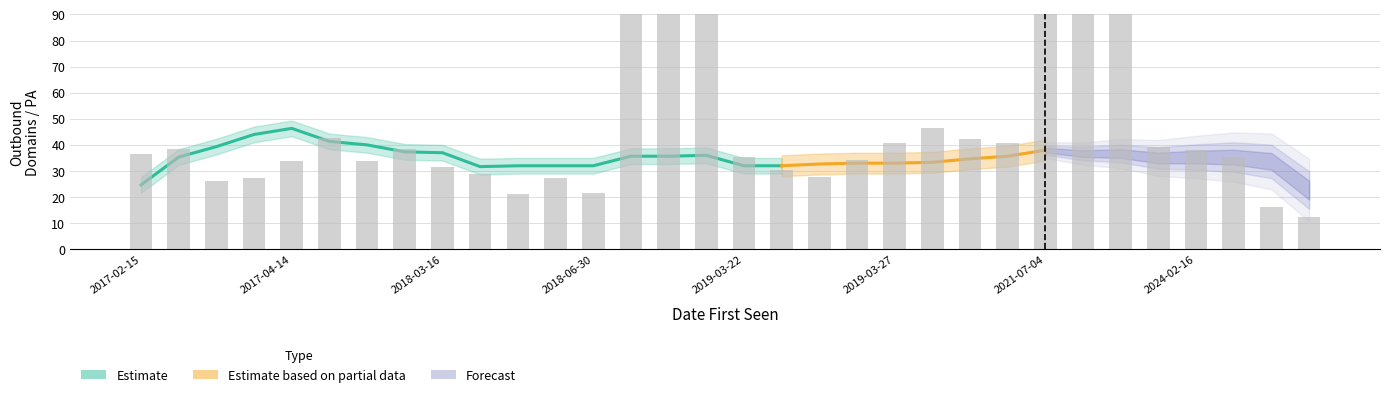

What is the difference between the second highest and minimum values?

126.3